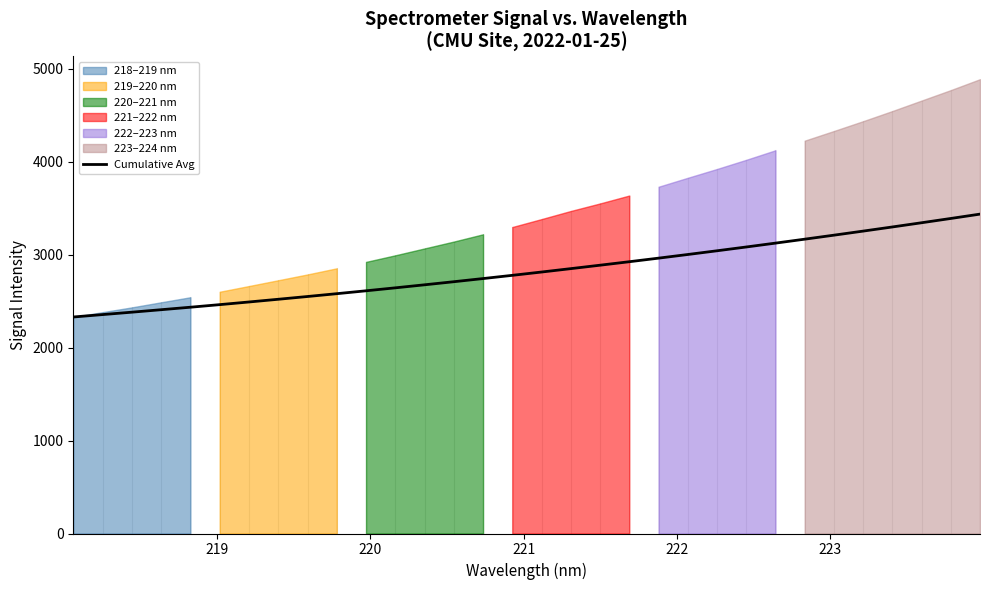

How many lines are shown in the chart?

1